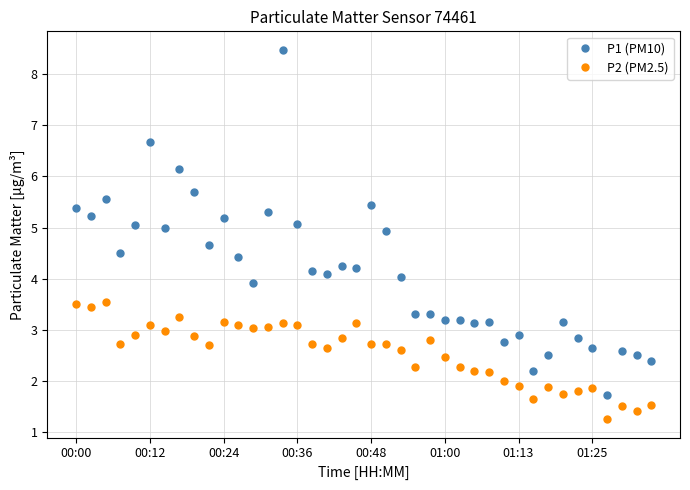

What is the sum of all P2 (PM2.5) values?

101.7